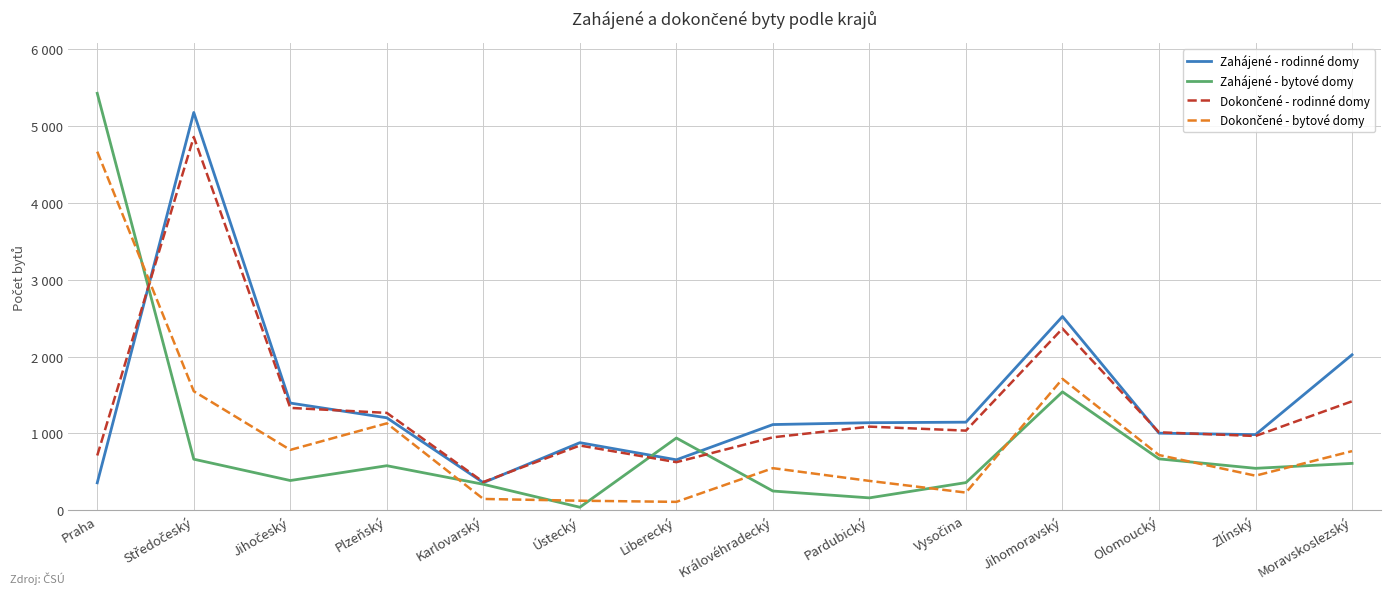

At which label is Zahájené - bytové domy closest to 2733?

Jihomoravský